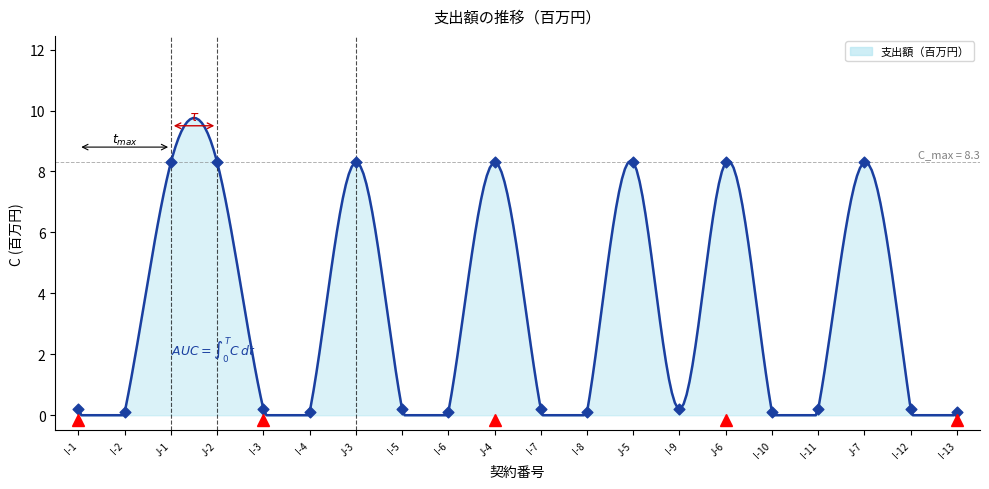

What is the change in value from J-6 to I-10?

-8.2